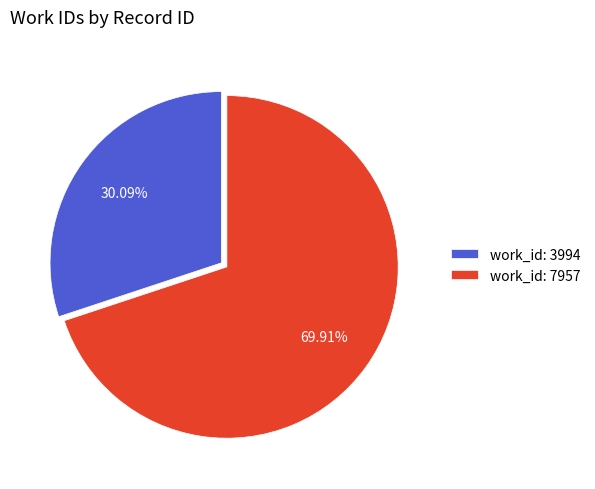

Is the sum of work_id: 7957 and work_id: 3994 greater than half?

Yes